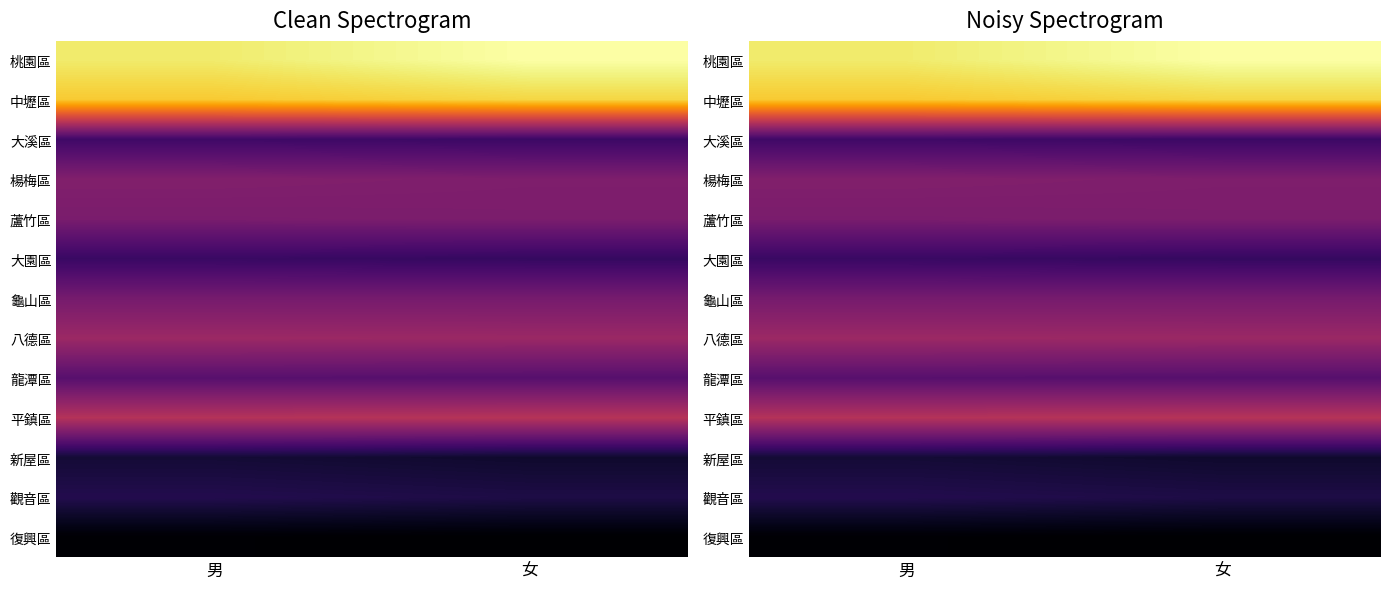

Which category has the lowest value in the 觀音區 series?

女